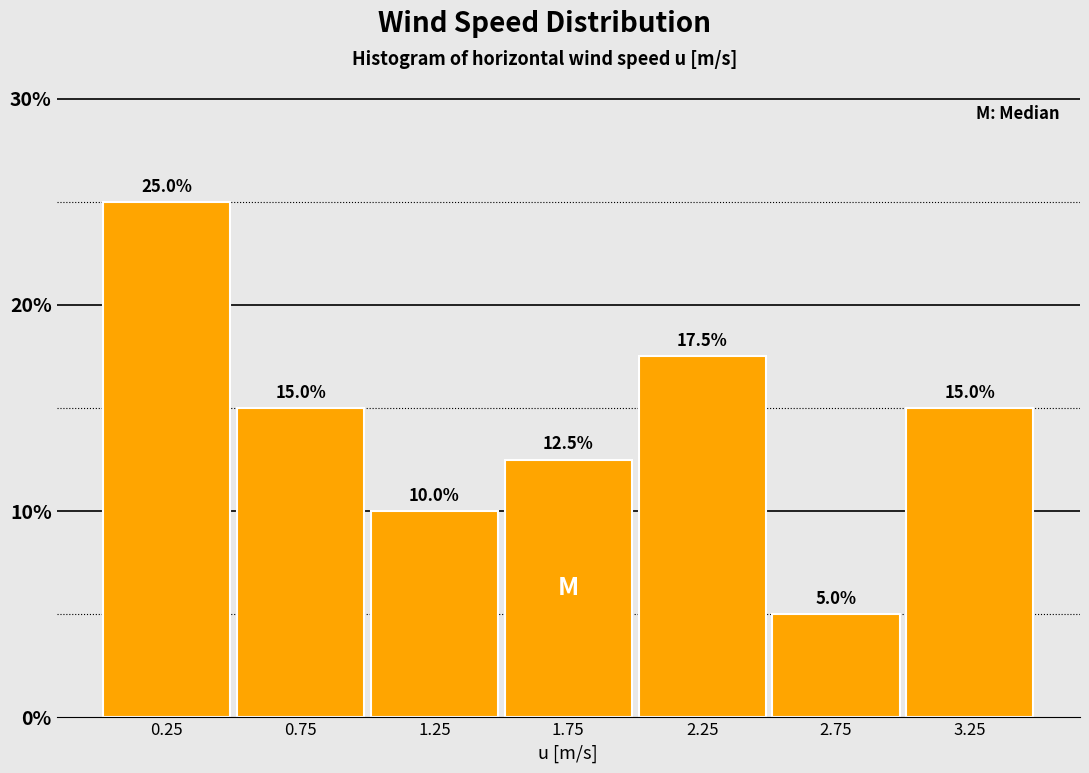

Reading left to right, list all the values displayed in this chart.

25.0	15.0	10.0	12.5	17.5	5.0	15.0